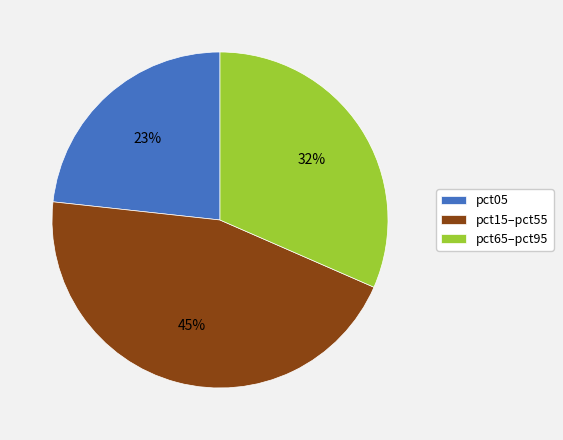

To the nearest percent, what is the average slice percentage?

33%